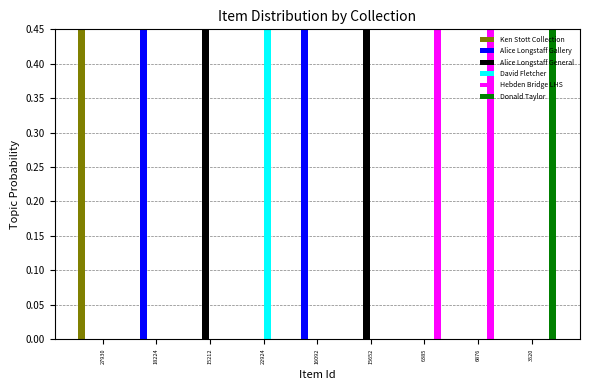

List the series in order of their peak value, lowest first.

Ken Stott Collection, Alice Longstaff Gallery, Alice Longstaff General, David Fletcher, Hebden Bridge LHS, Donald Taylor